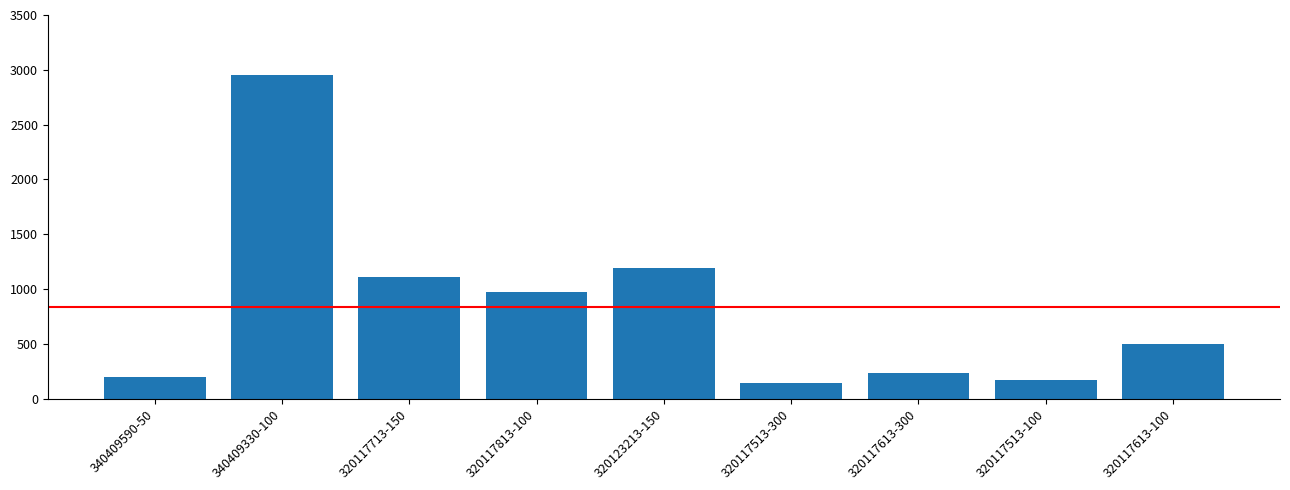

At which label is the value closest to 1546?

320123213-150